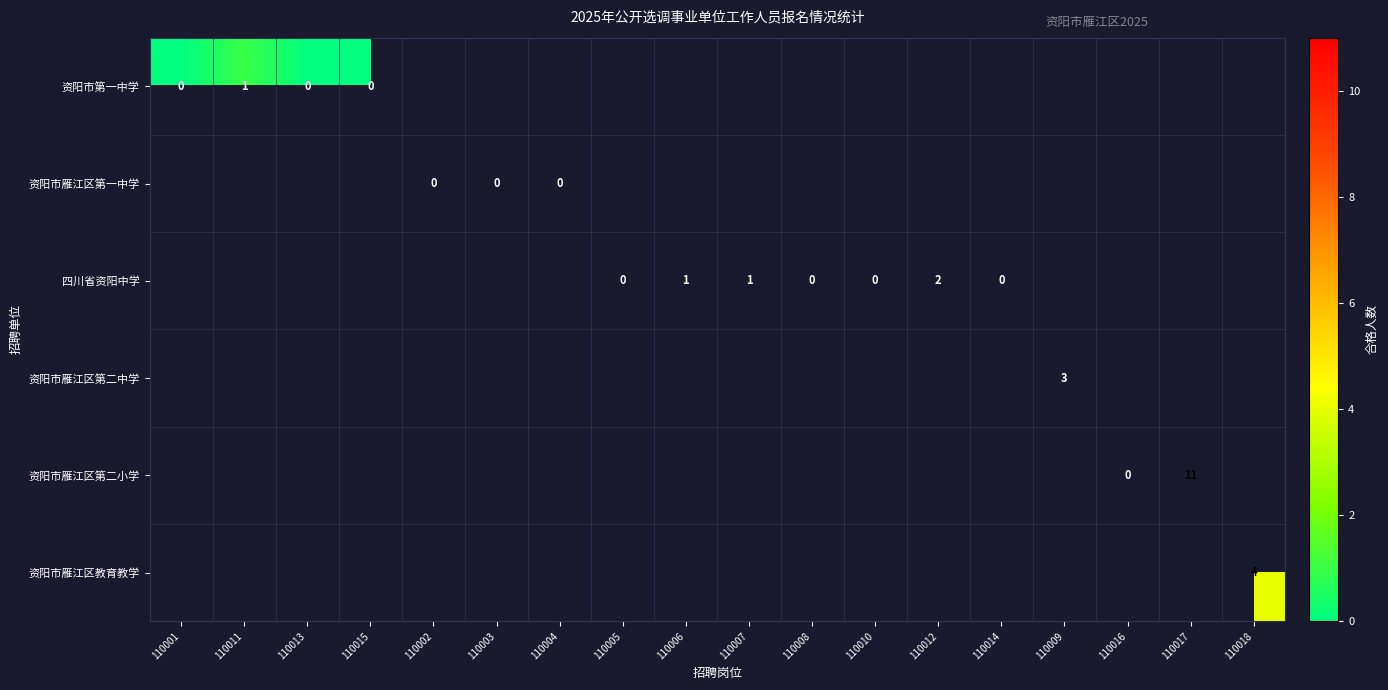

Is the value of 四川省资阳中学 at 110010 greater than the value of 资阳市第一中学 at 110011?

No